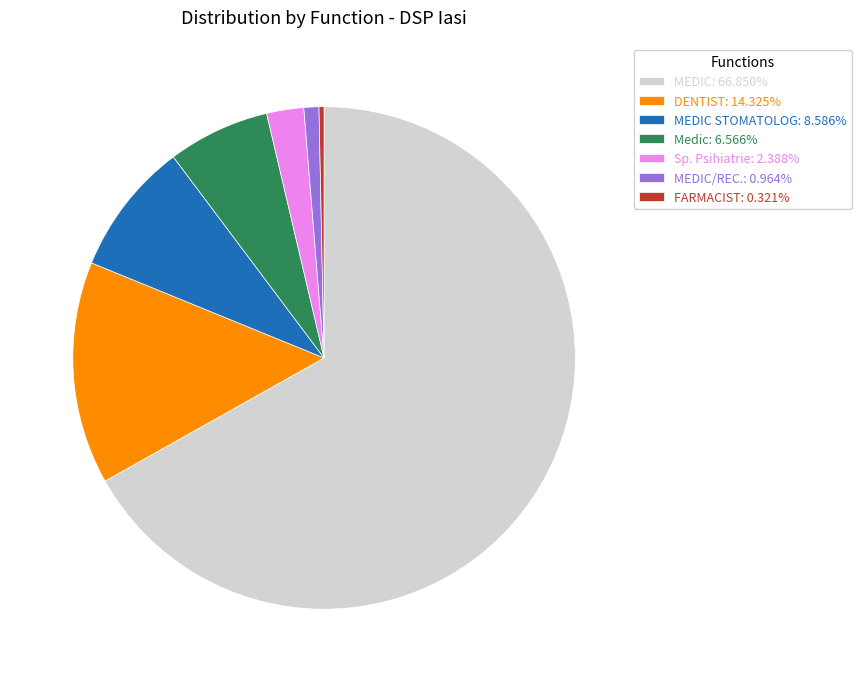

Combined, do Sp. Psihiatrie: 2.388% and MEDIC: 66.850% account for over 50%?

Yes